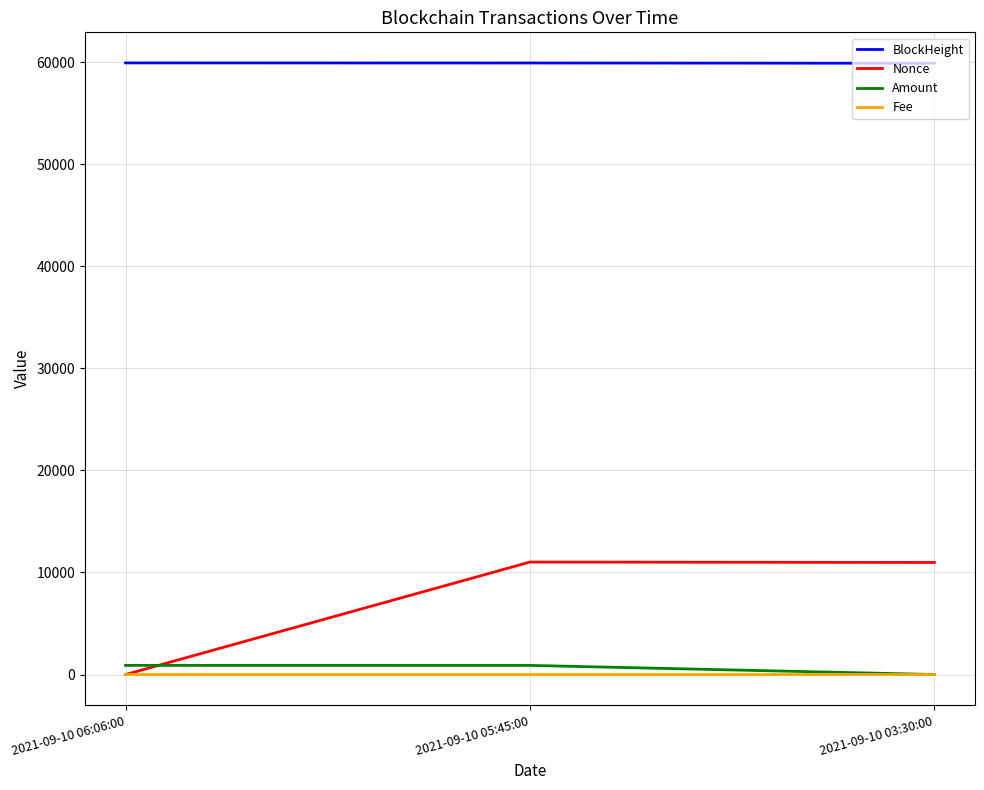

Rank the series by their maximum value, from highest to lowest.

BlockHeight, Nonce, Amount, Fee